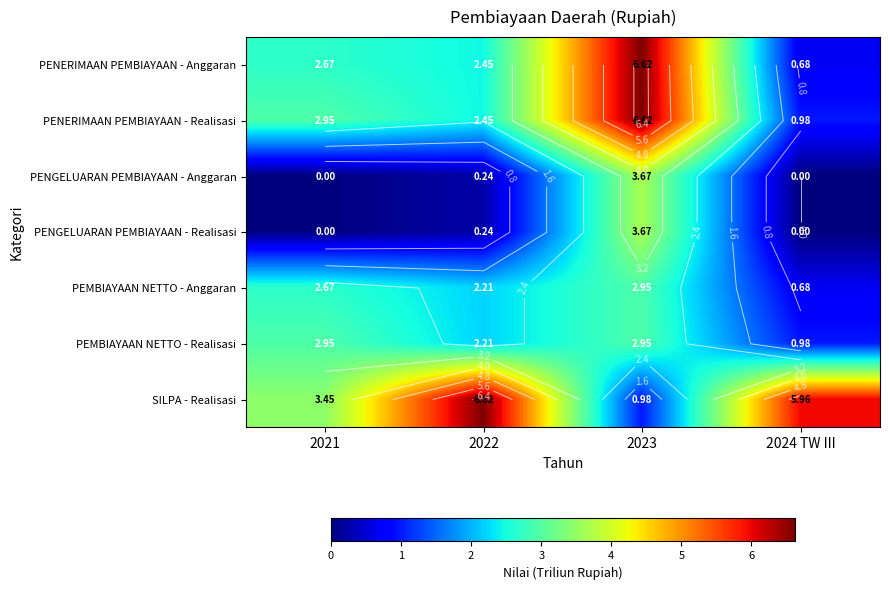

Rank the categories by PEMBIAYAAN NETTO - Anggaran value from highest to lowest.

2023, 2021, 2022, 2024 TW III